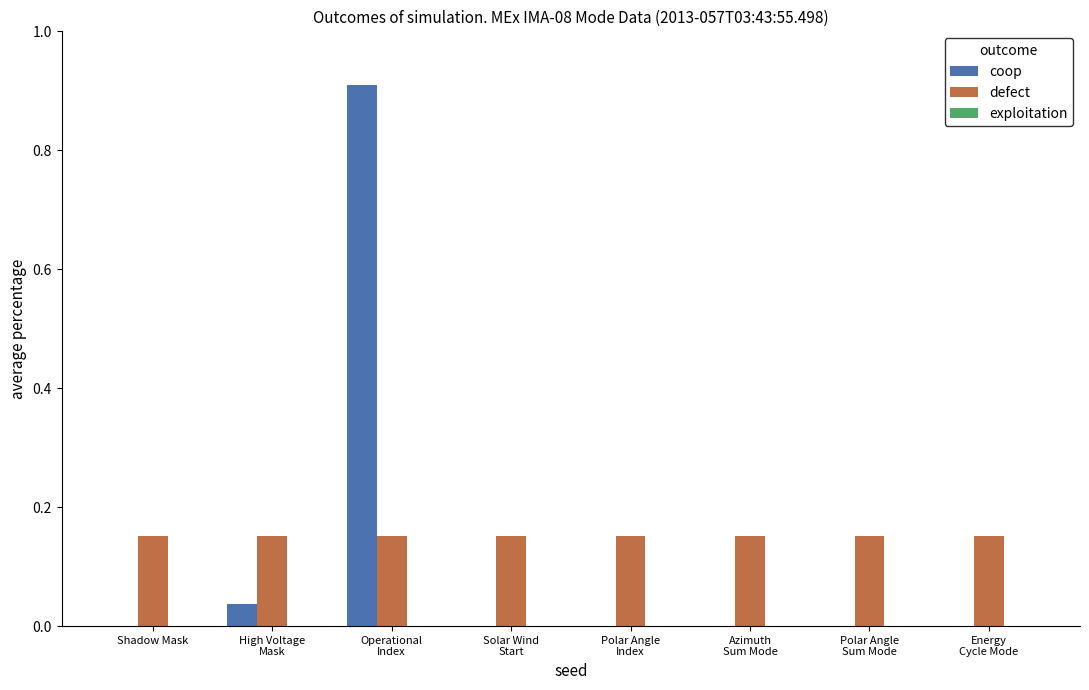

List the series in order of their peak value, lowest first.

exploitation, defect, coop